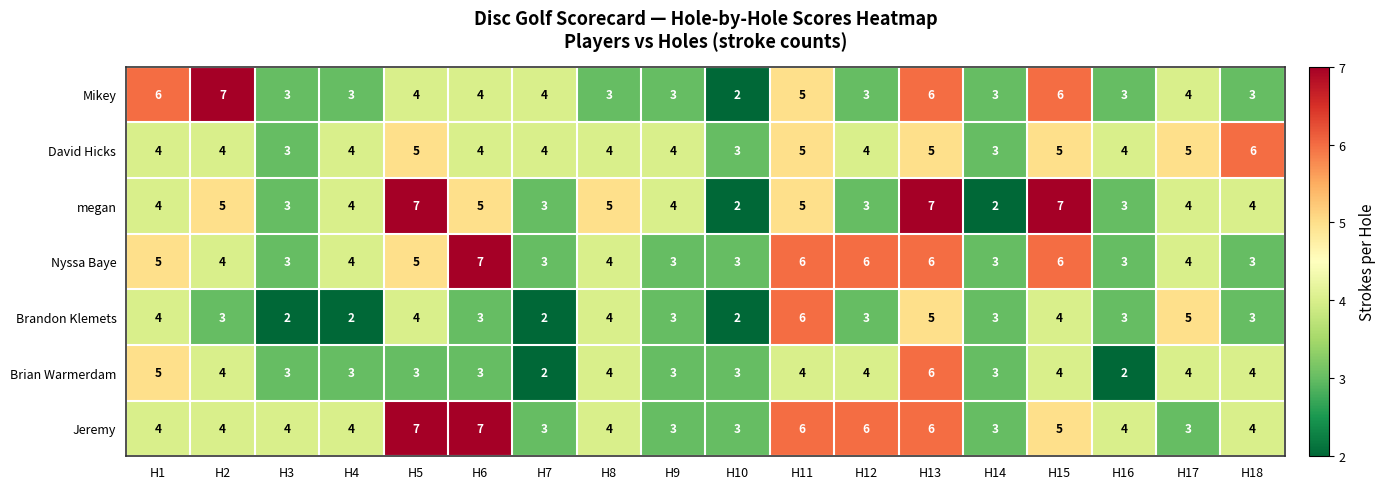

What is the difference between the maximum and minimum values in the Brian Warmerdam series?

4